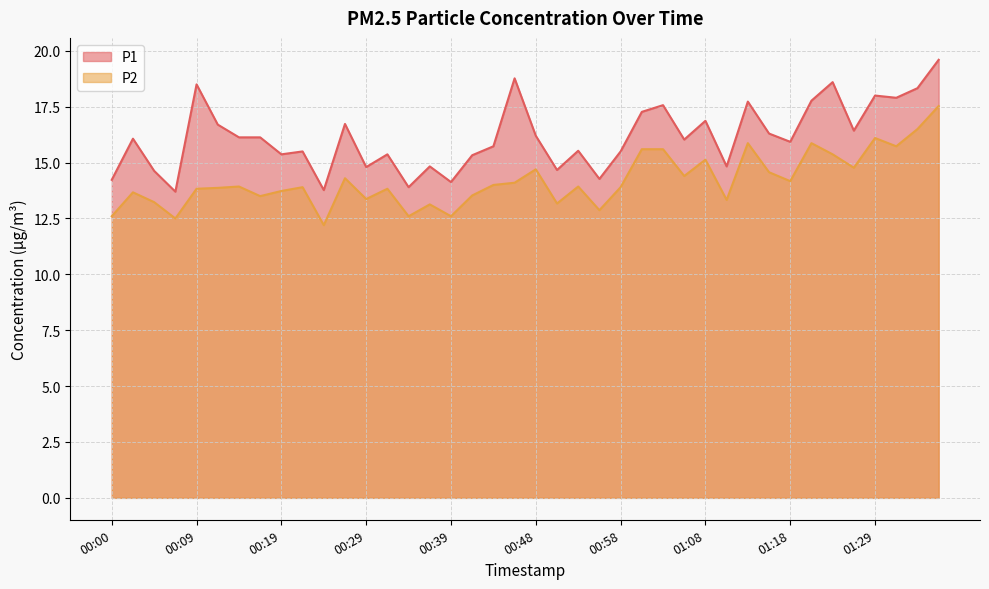

List the series in order of their peak value, highest first.

P1, P2